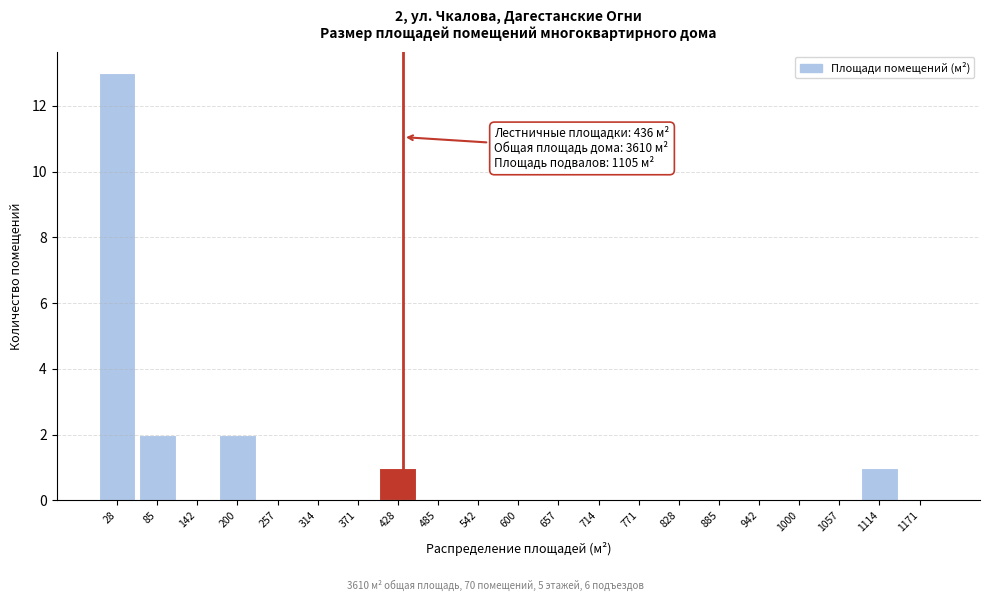

Which range on the x-axis has the tallest bar?

0 to 60